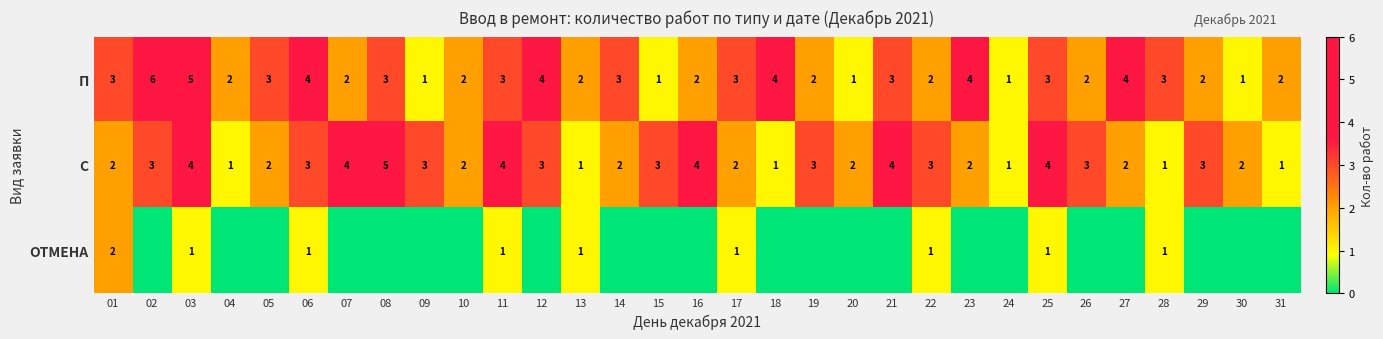

How many series are shown in this chart?

3